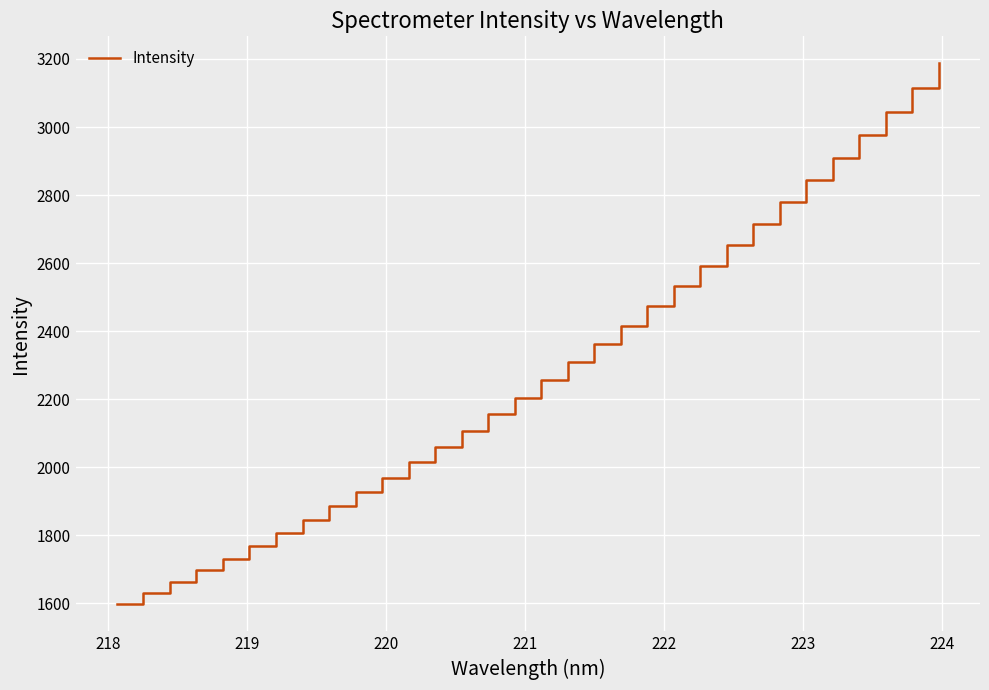

What is the maximum value shown in the chart?

3187.0